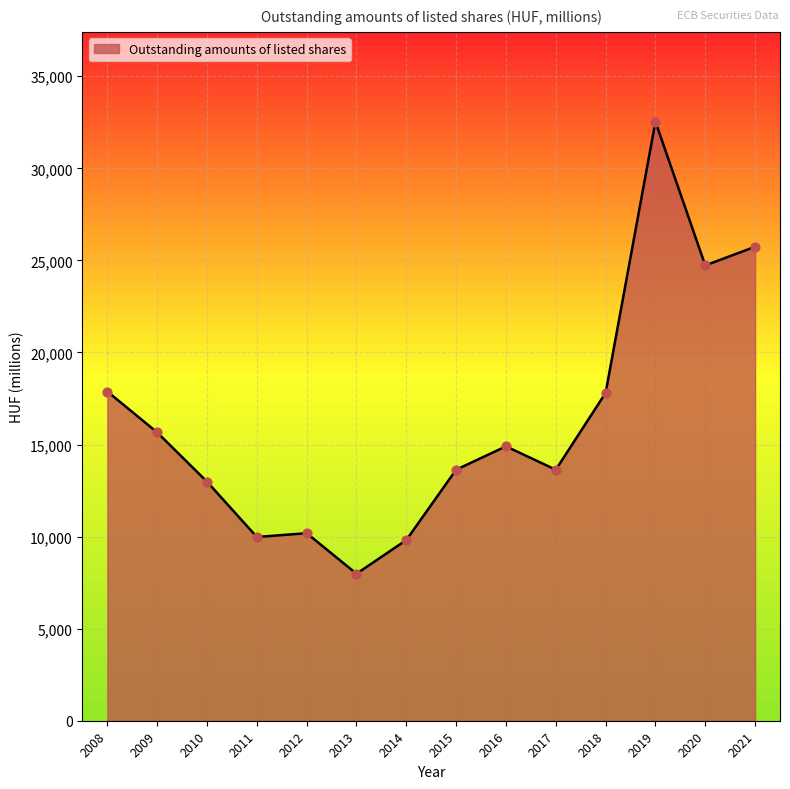

What is the ratio of the value at 2011 to the value at 2014?

1.0